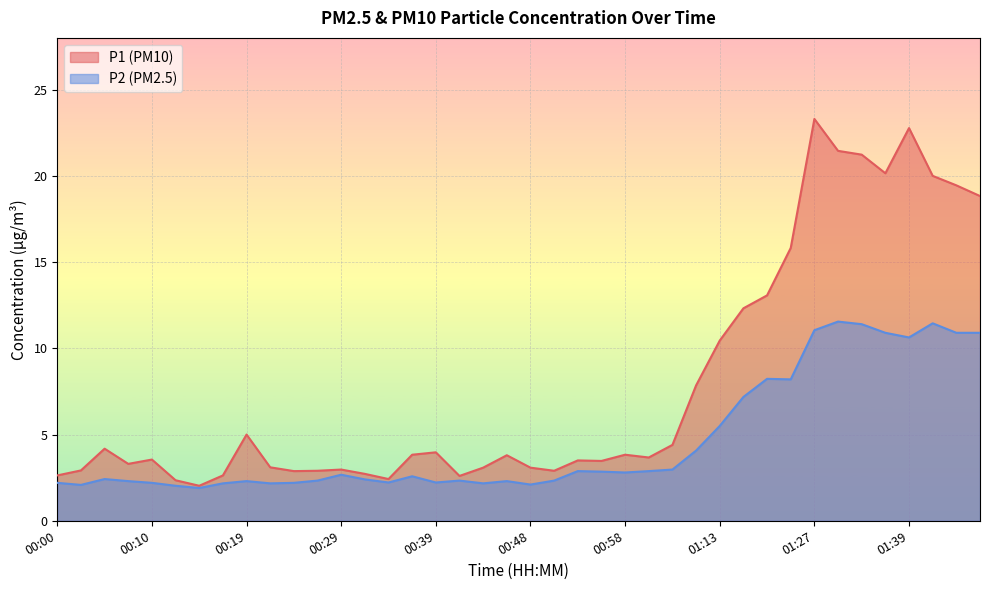

What is the greatest value displayed?

23.3